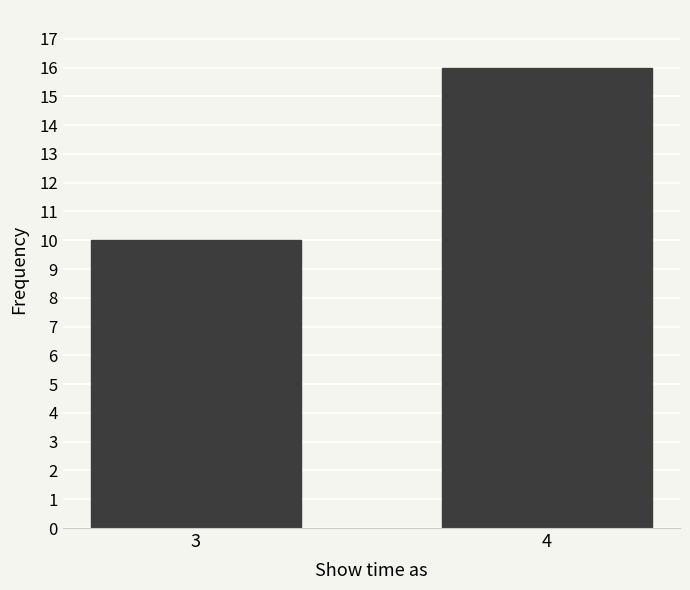

Reading left to right, list all the values displayed in this chart.

3=10	4=16